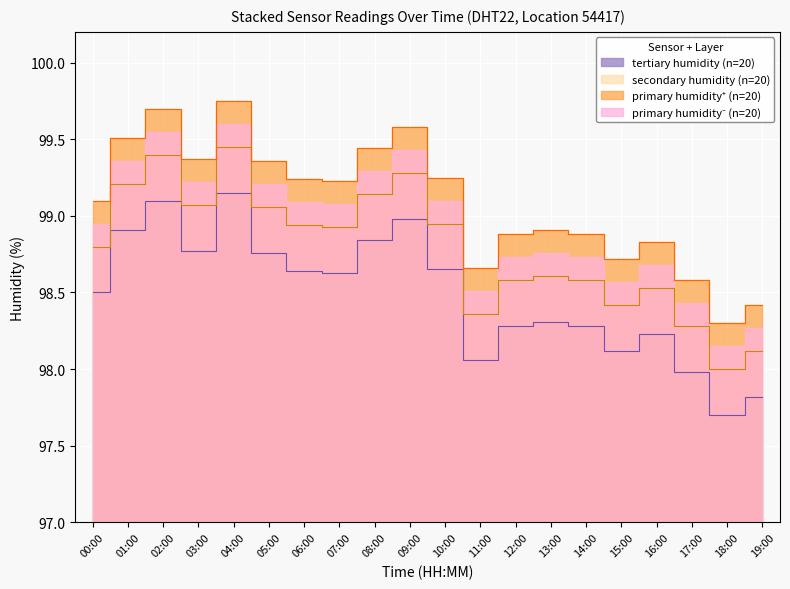

What value does the data have at 16:00?

98.2